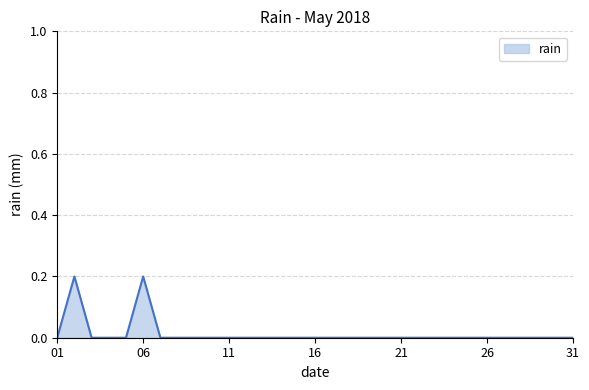

Does the chart have visible grid lines?

Yes